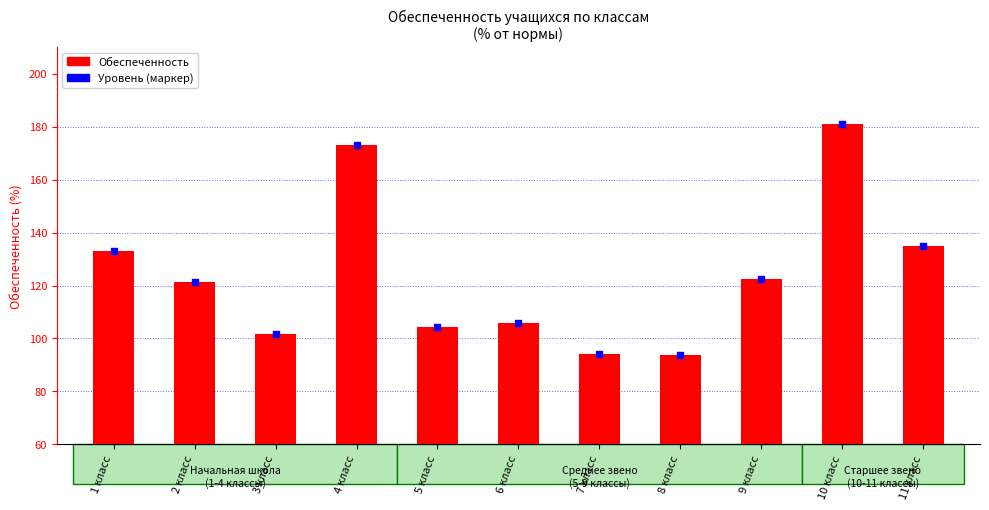

Is the value of Уровень обеспеченности at 4 класс greater than the value of Обеспеченность at 10 класс?

No